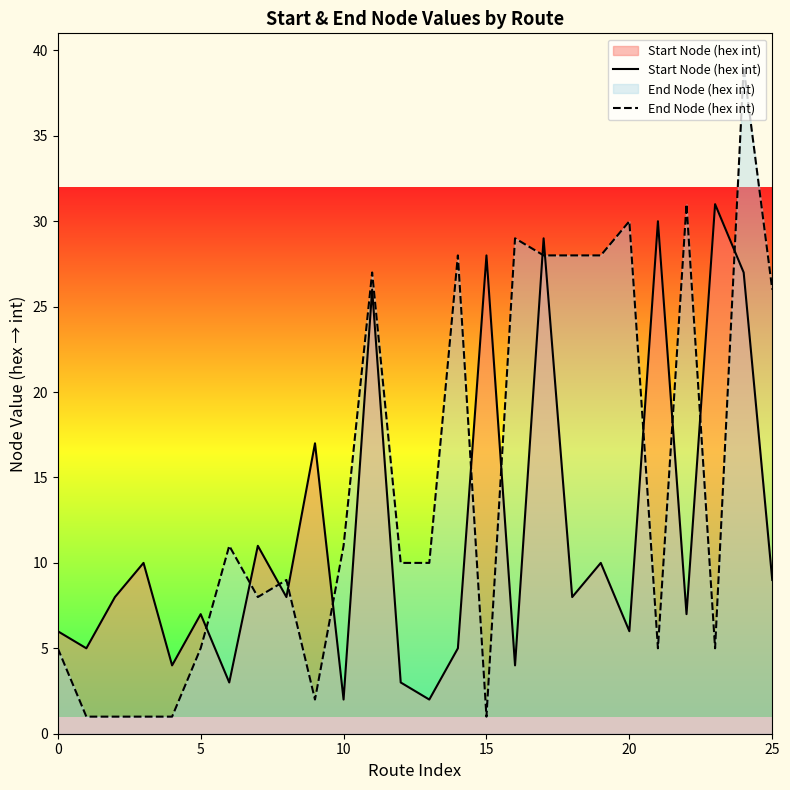

The Start Node (hex int) series shows 55 at 23. True or false?

False